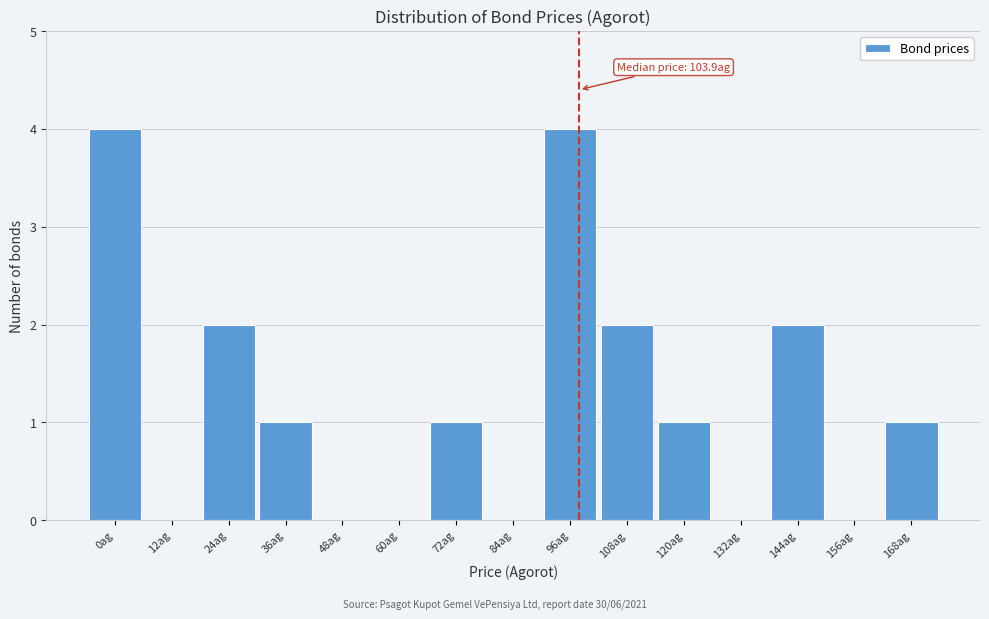

Reading right to left, transcribe all the data shown in this chart.

168ag=1	156ag=0	144ag=2	132ag=0	120ag=1	108ag=2	96ag=4	84ag=0	72ag=1	60ag=0	48ag=0	36ag=1	24ag=2	12ag=0	0ag=4